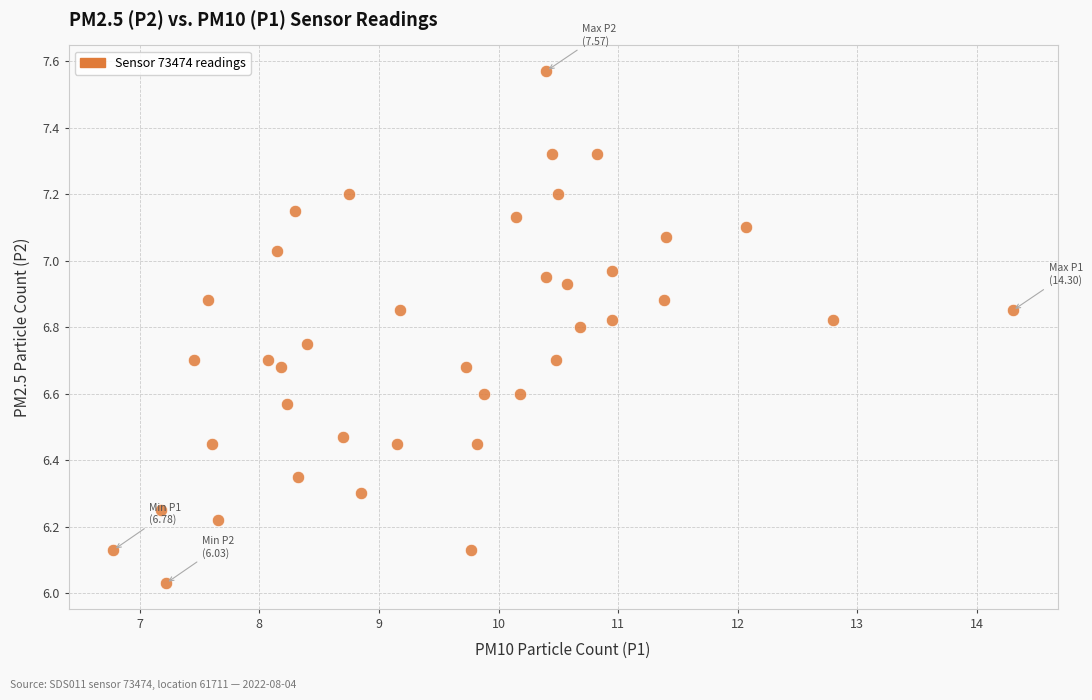

What is the range of Y values (max minus min)?

1.5